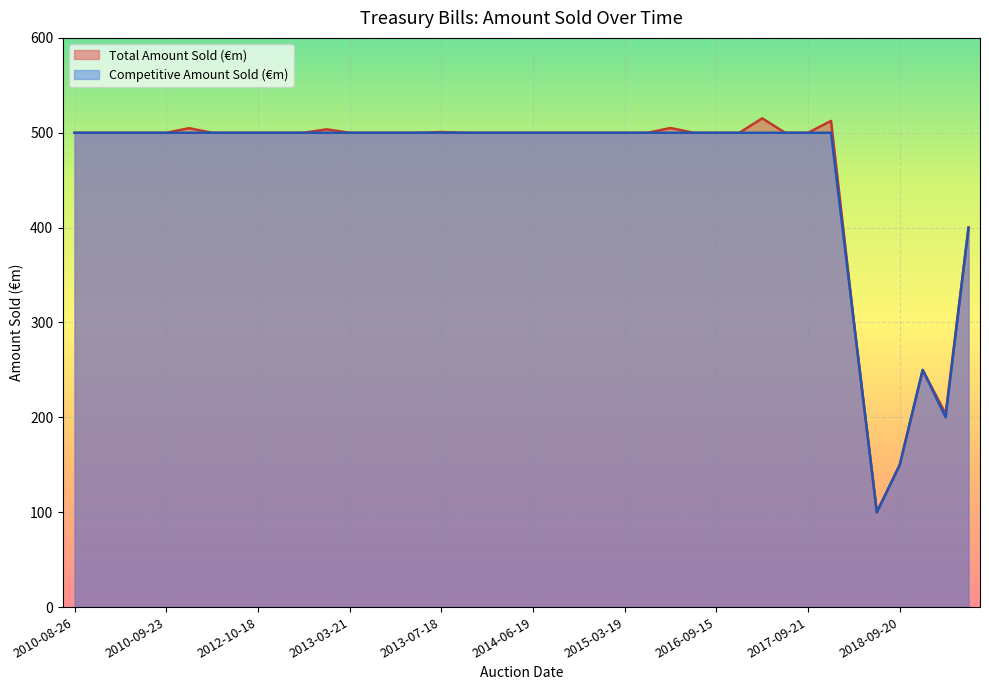

What is the sum of all Total Amount Sold values?

18445.6